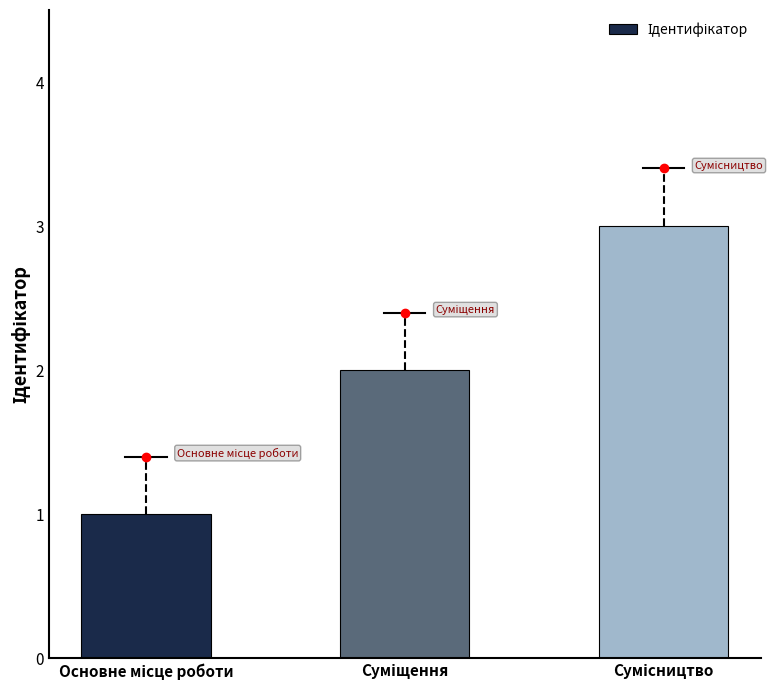

What is the maximum value shown in the chart?

3